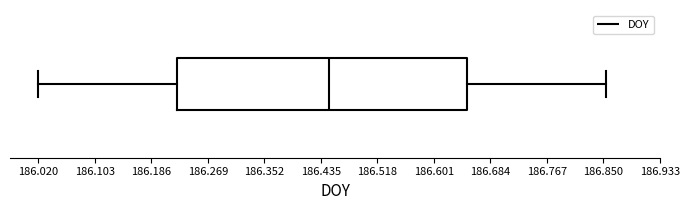

Where does the median line of the box sit on the x-axis? The values are not printed on the chart, so give them approximately, as read against the axis.

186.45